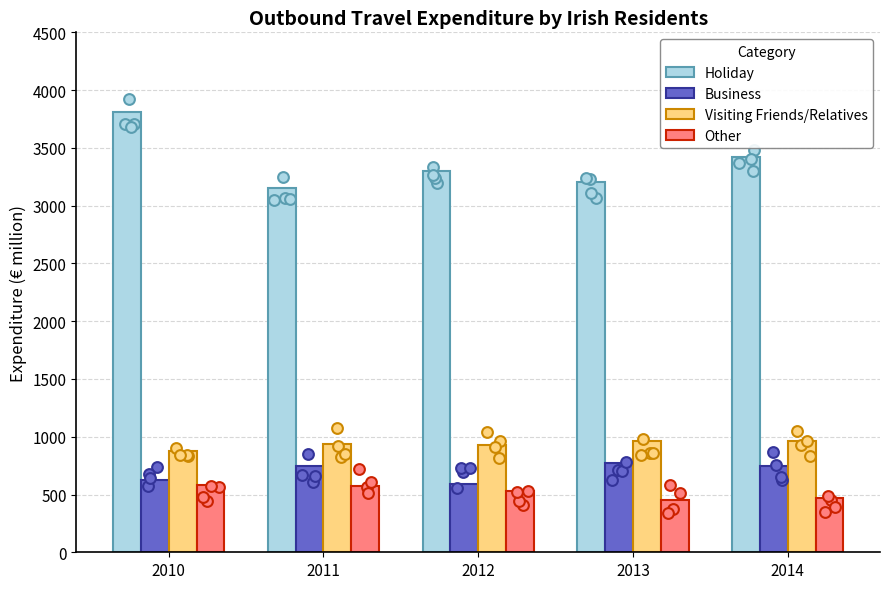

What are all the series names shown in the legend?

Holiday, Business, Visiting Friends/Relatives, Other